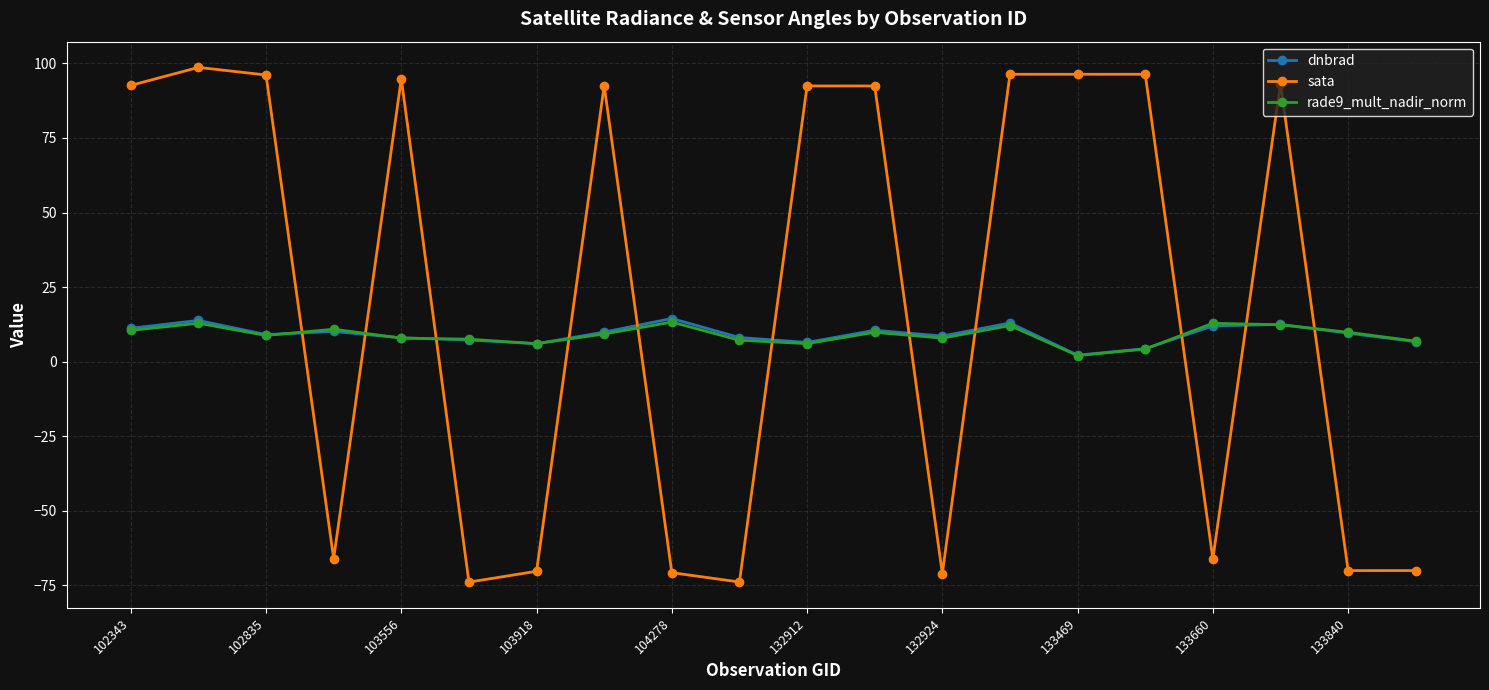

What is the difference between the maximum and minimum values in the sata series?

172.6